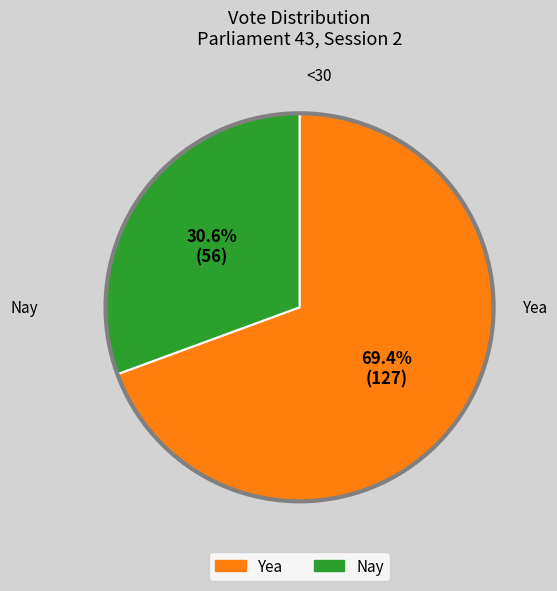

What is the largest slice in the pie chart?

Yea